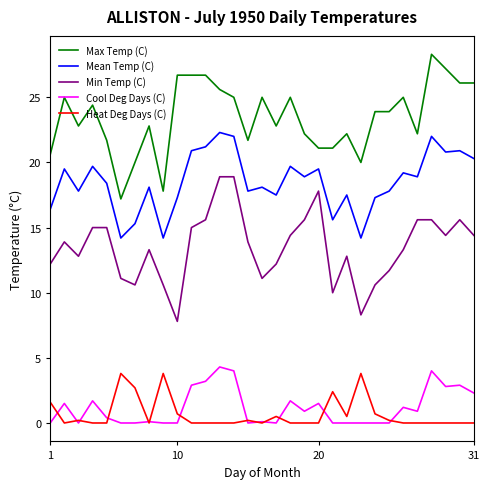

What is the sum of all Heat Deg Days (C) values?

21.1